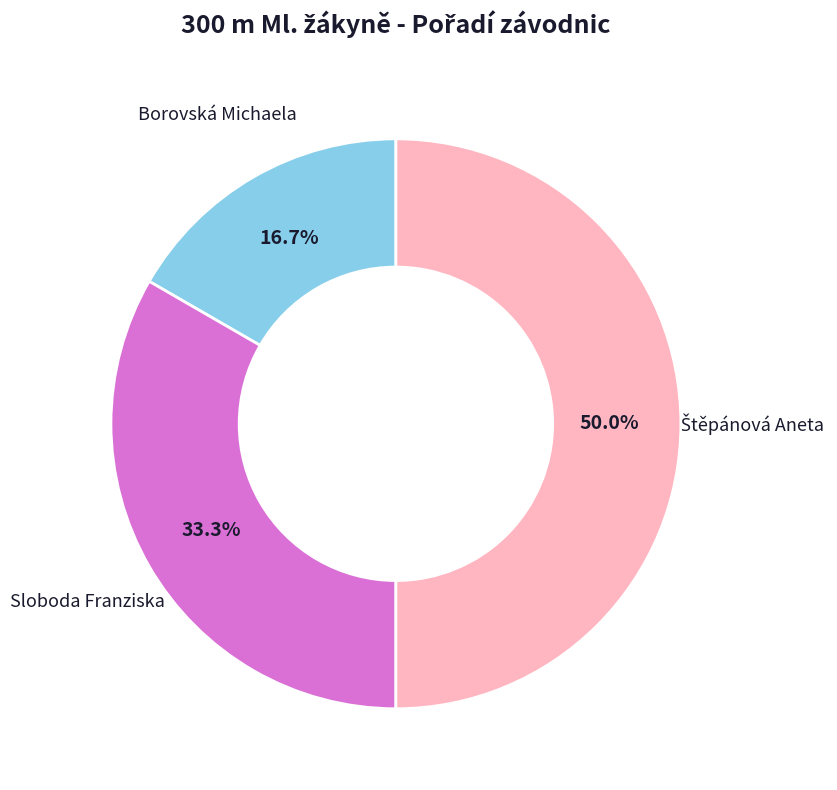

Count the number of slices in the pie.

3